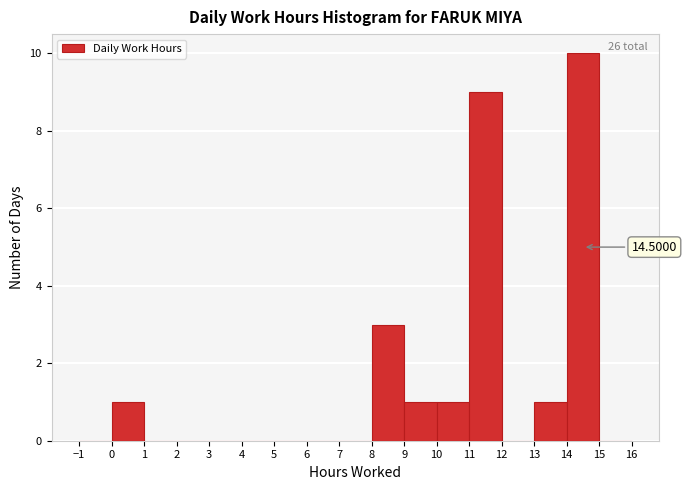

Over which range of the x-axis is the bar tallest?

14 to 15